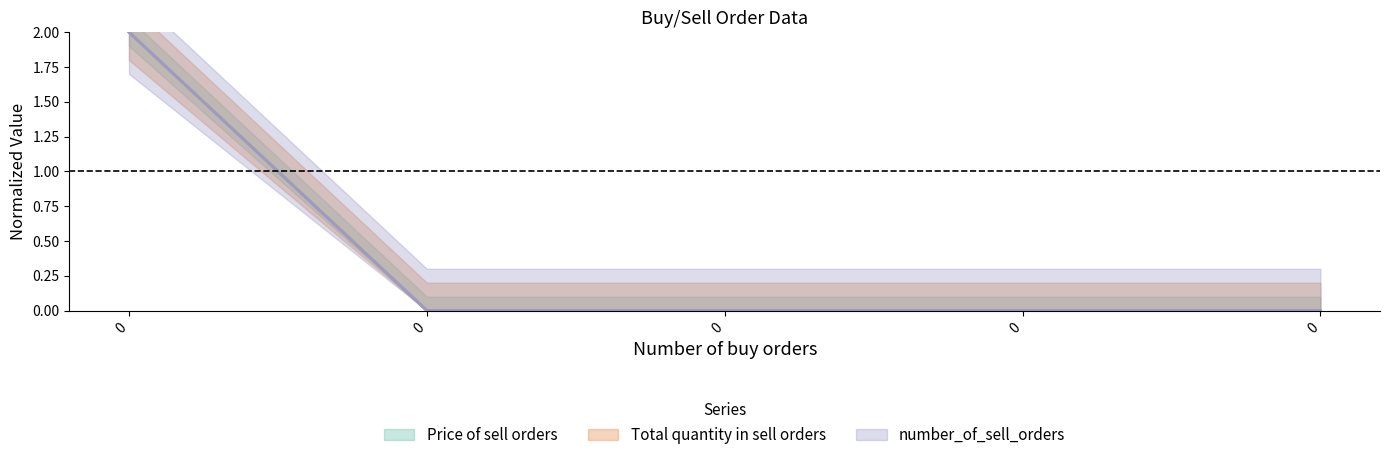

What is the difference between the maximum and second lowest values in the Total quantity in sell orders series?

2